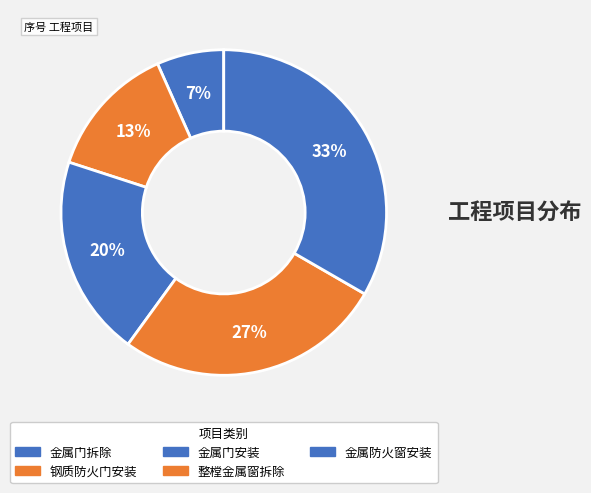

How many slices are in this pie chart?

5